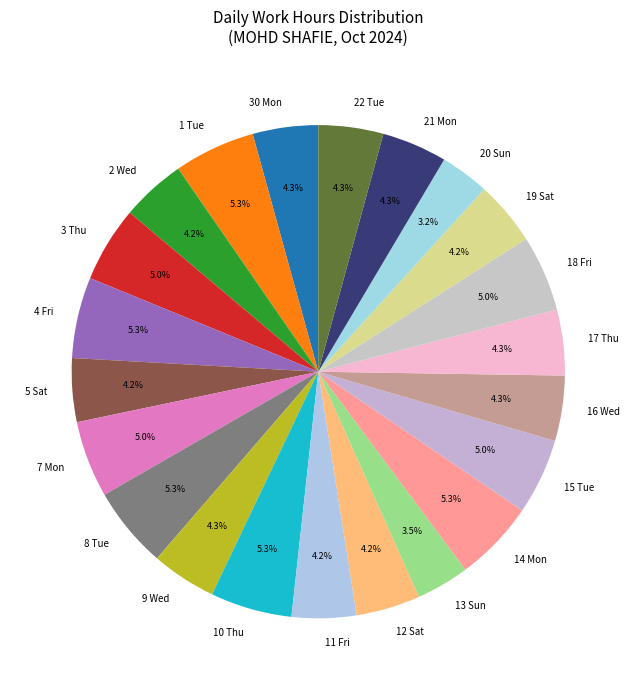

To the nearest percent, what percentage of the pie is 20 Sun?

3%